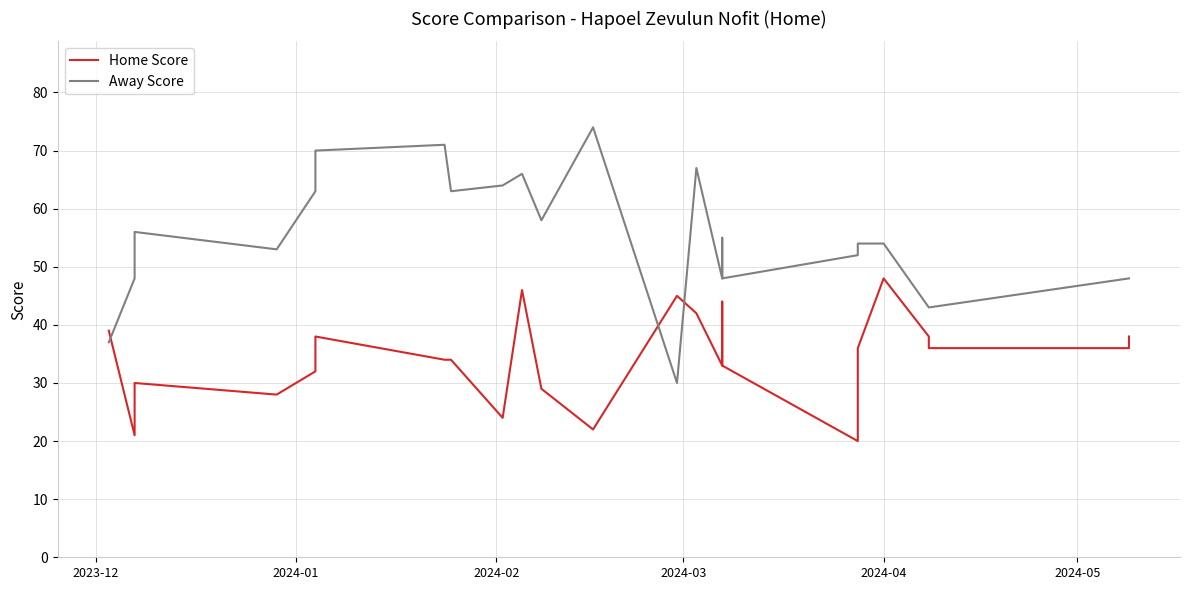

Between 2024-03 and 2024-05, which series saw the biggest shift?

Away Score